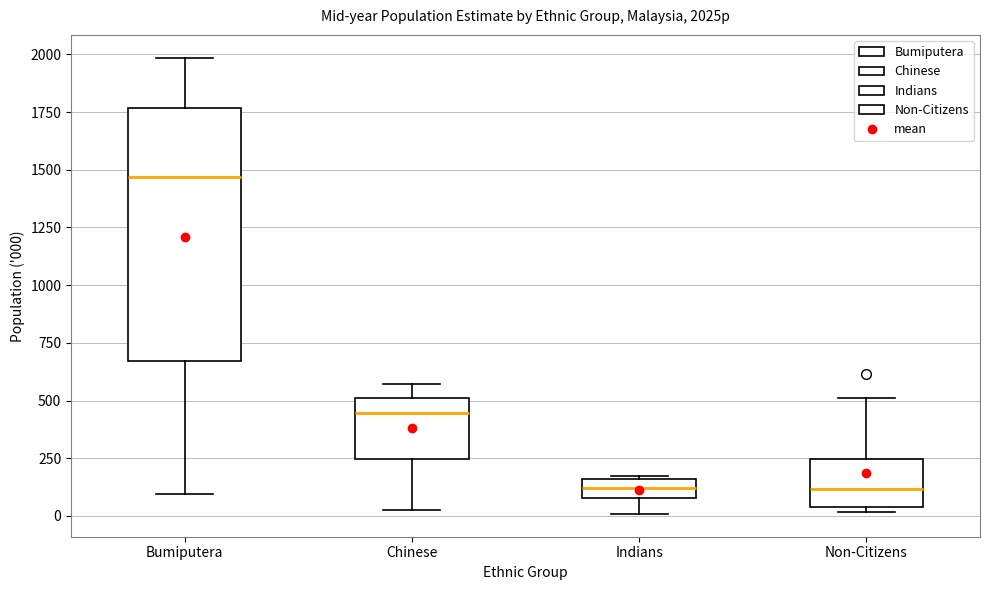

Reading left to right, transcribe this box plot: for each box, give where its median line is, the range the box spans, and where its two whiskers end, as read against the y-axis. The values are not printed on the chart, so give them approximately, as read against the axis.

Bumiputera: median 1450, box 650 to 1750, whiskers 100 to 2000
Chinese: median 450, box 250 to 500, whiskers 50 to 550
Indians: median 100 (inside the box), box 100 to 150, whiskers 0 to 150
Non-Citizens: median 100, box 50 to 250, whiskers 0 to 500